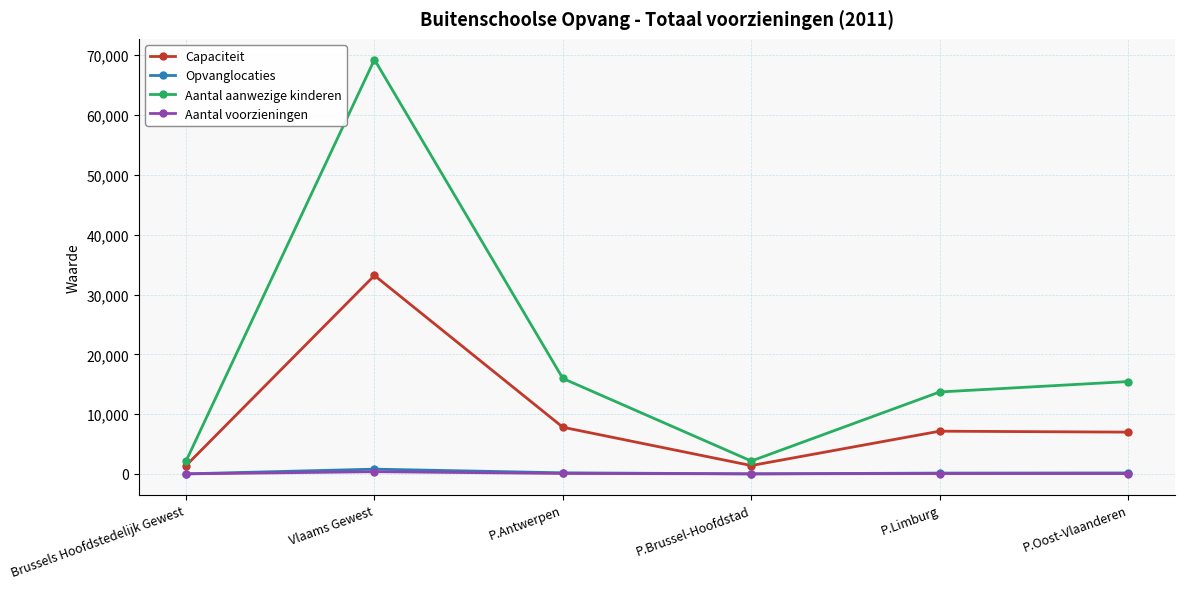

True or false: Aantal voorzieningen and Aantal aanwezige kinderen intersect in this chart.

False